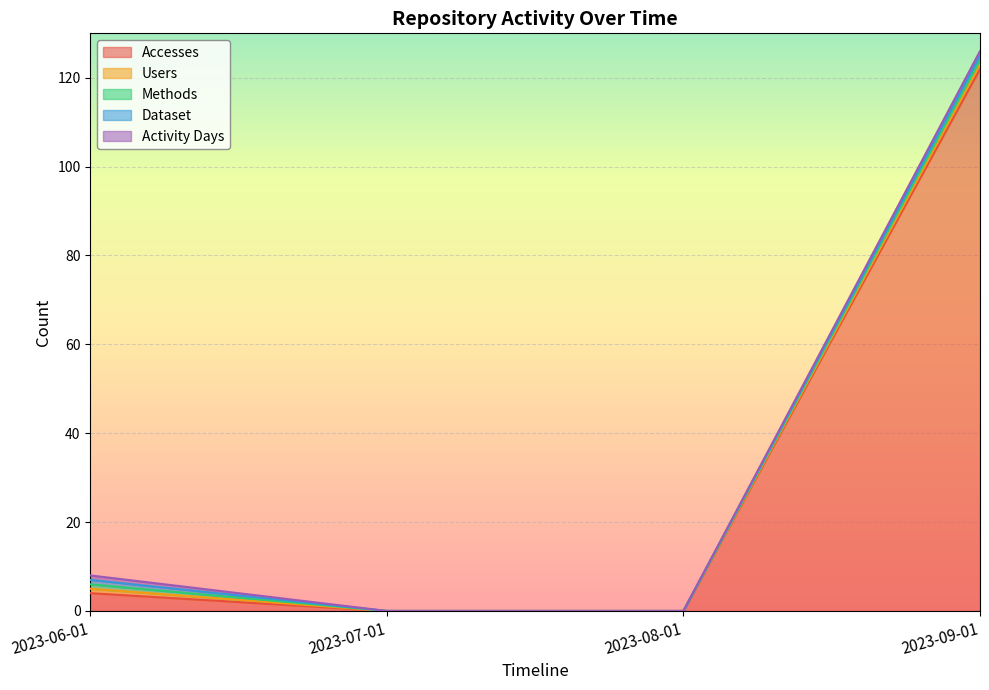

What is the difference between the maximum and minimum values in the Methods series?

1